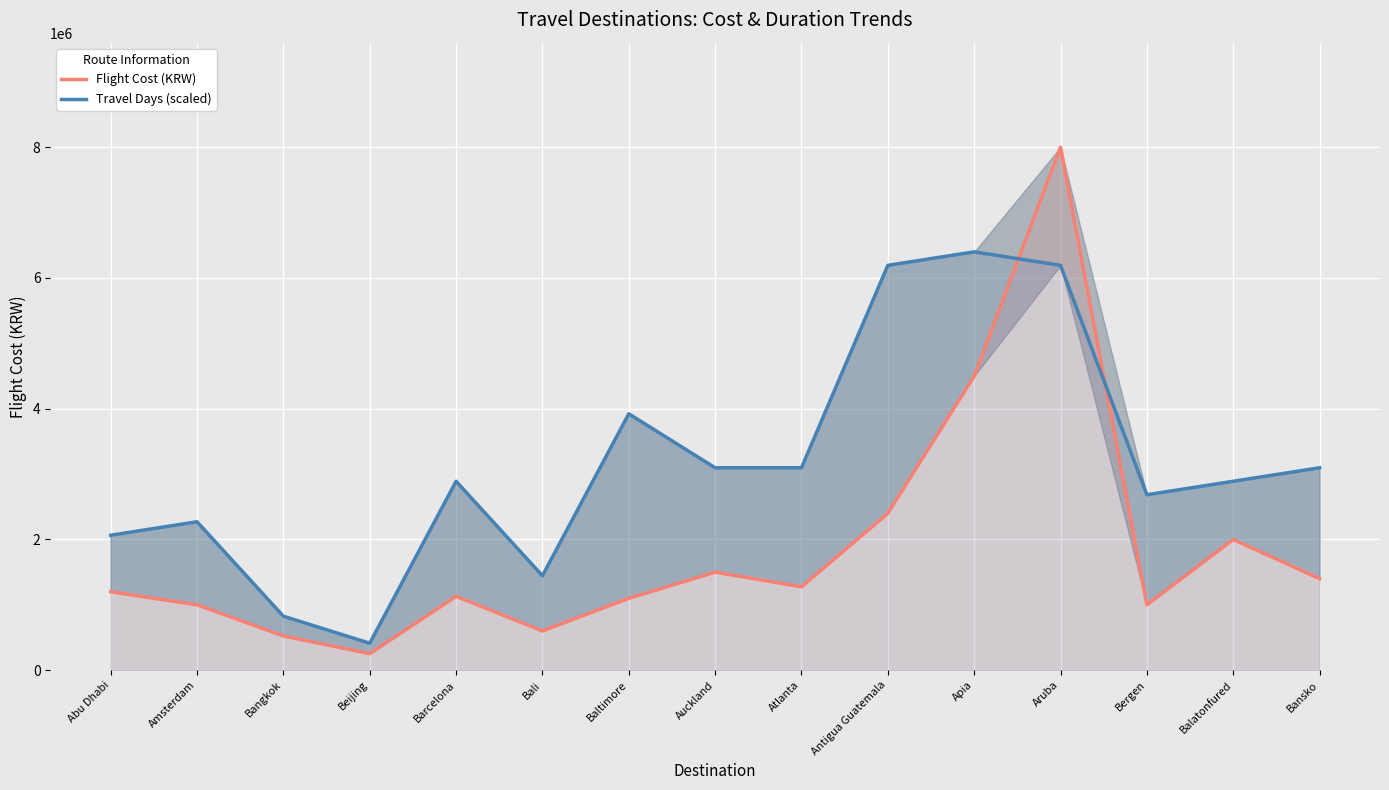

Which series has the largest total across all categories?

Travel Days (scaled)